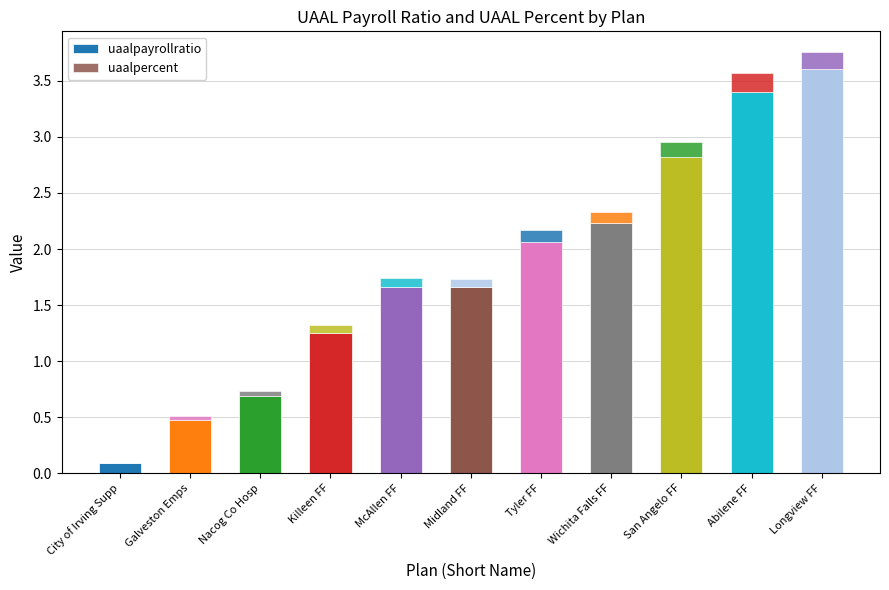

What is the label of the 3rd bar from the left?

Nacog Co Hosp